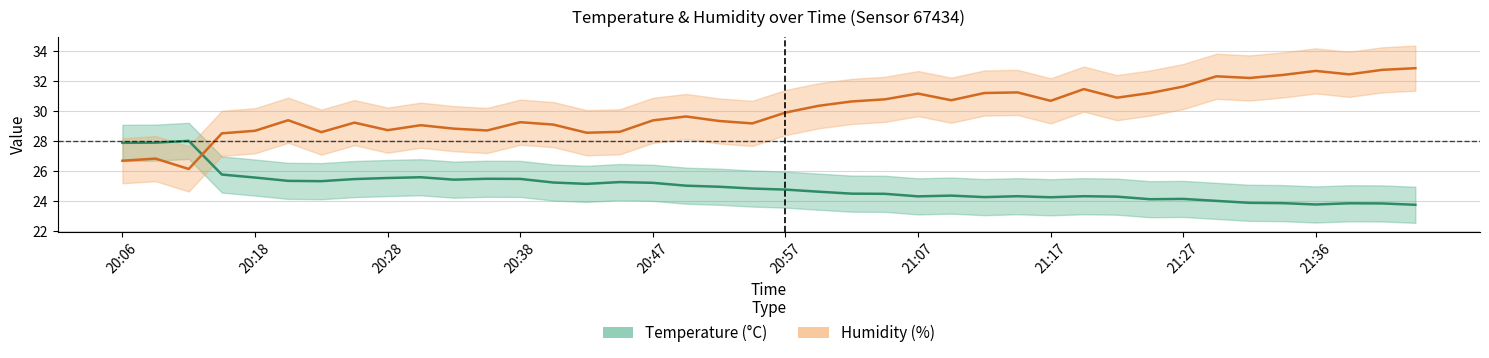

What are all the series names shown in the legend?

temperature, humidity